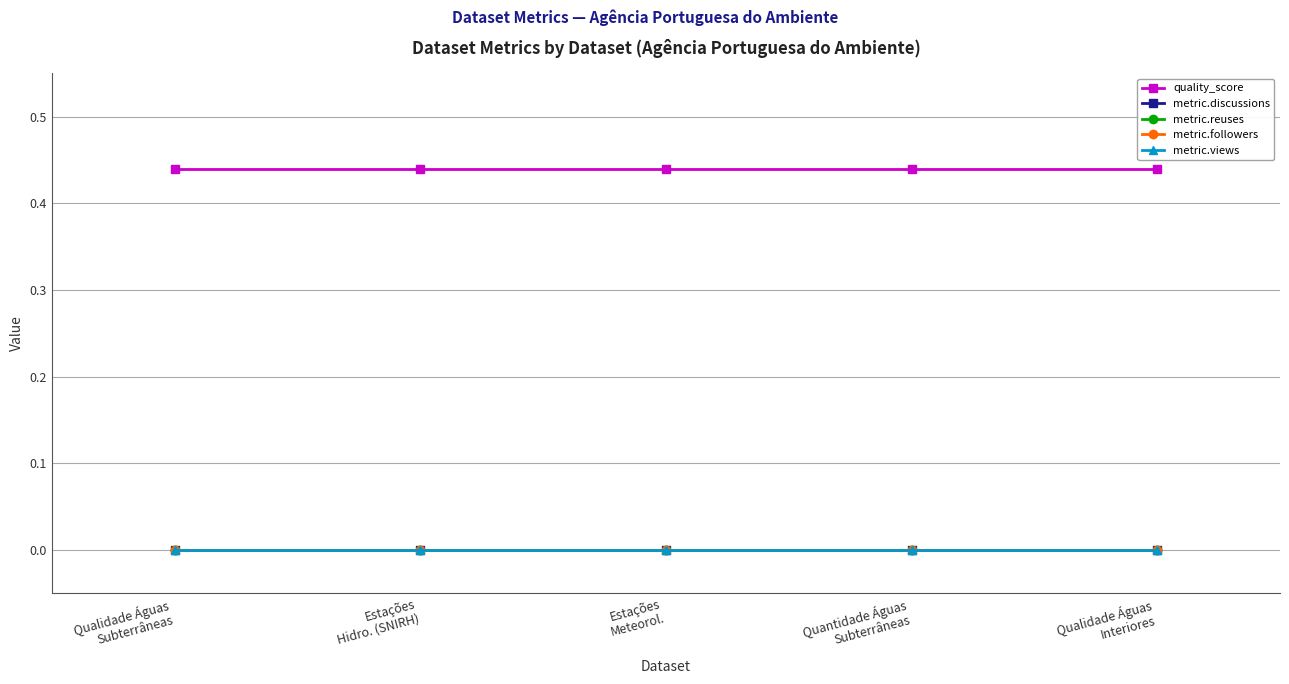

Reading left to right, extract all data points from this chart.

quality_score: Qualidade Águas
Subterrâneas=0.4	Estações
Hidro. (SNIRH)=0.4	Estações
Meteorol.=0.4	Quantidade Águas
Subterrâneas=0.4	Qualidade Águas
Interiores=0.4
metric.discussions: Qualidade Águas
Subterrâneas=0.0	Estações
Hidro. (SNIRH)=0.0	Estações
Meteorol.=0.0	Quantidade Águas
Subterrâneas=0.0	Qualidade Águas
Interiores=0.0
metric.reuses: Qualidade Águas
Subterrâneas=0.0	Estações
Hidro. (SNIRH)=0.0	Estações
Meteorol.=0.0	Quantidade Águas
Subterrâneas=0.0	Qualidade Águas
Interiores=0.0
metric.followers: Qualidade Águas
Subterrâneas=0.0	Estações
Hidro. (SNIRH)=0.0	Estações
Meteorol.=0.0	Quantidade Águas
Subterrâneas=0.0	Qualidade Águas
Interiores=0.0
metric.views: Qualidade Águas
Subterrâneas=0.0	Estações
Hidro. (SNIRH)=0.0	Estações
Meteorol.=0.0	Quantidade Águas
Subterrâneas=0.0	Qualidade Águas
Interiores=0.0